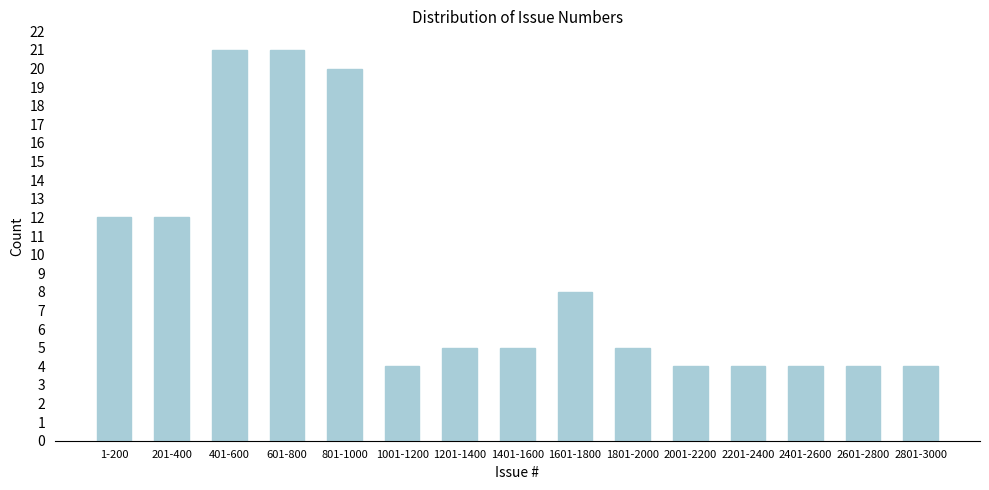

Reading right to left, transcribe all the data shown in this chart.

2801-3000=4	2601-2800=4	2401-2600=4	2201-2400=4	2001-2200=4	1801-2000=5	1601-1800=8	1401-1600=5	1201-1400=5	1001-1200=4	801-1000=20	601-800=21	401-600=21	201-400=12	1-200=12